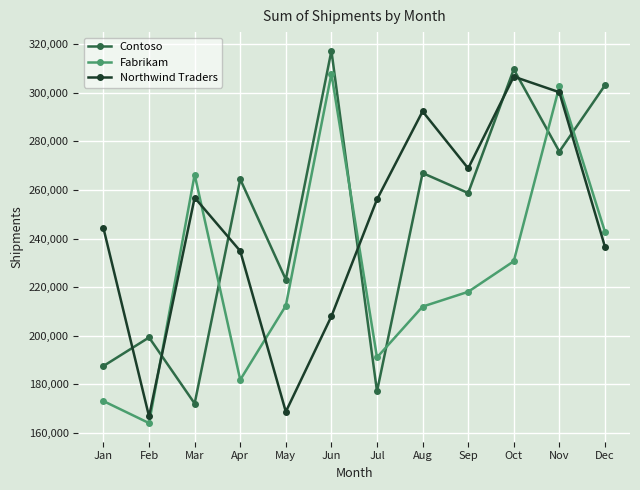

What is the sum of all Fabrikam values?

2702560